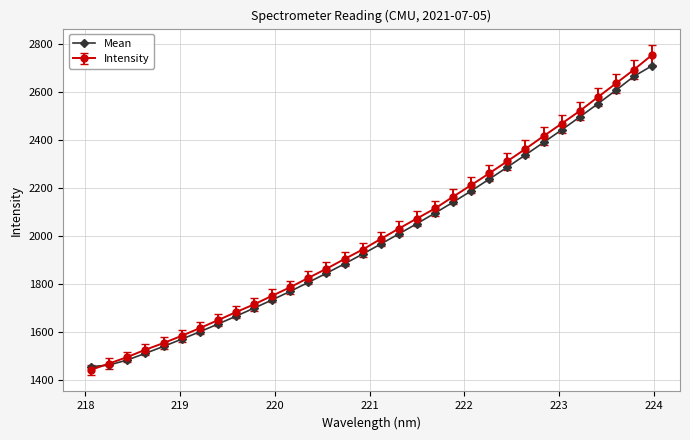

What is the value of the Intensity point at the 16th from the left?

1944.9